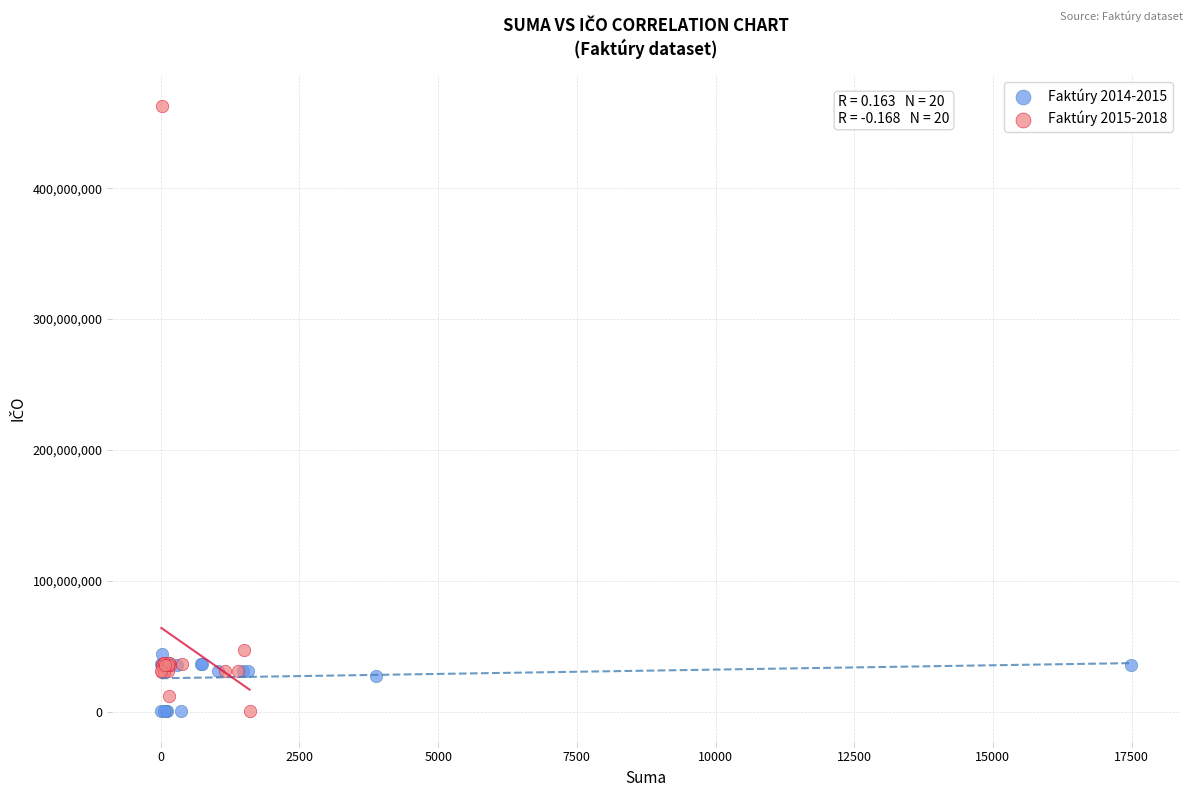

What are all the series names shown in the legend?

Faktúry 2014-2015, Faktúry 2015-2018